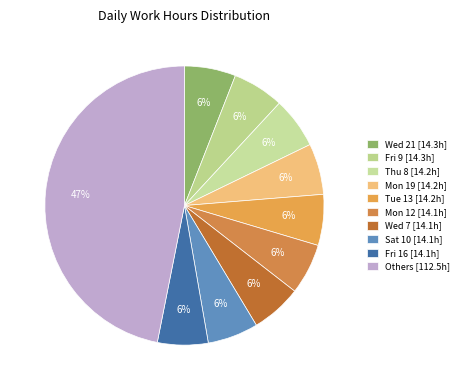

How many slices are in this pie chart?

10